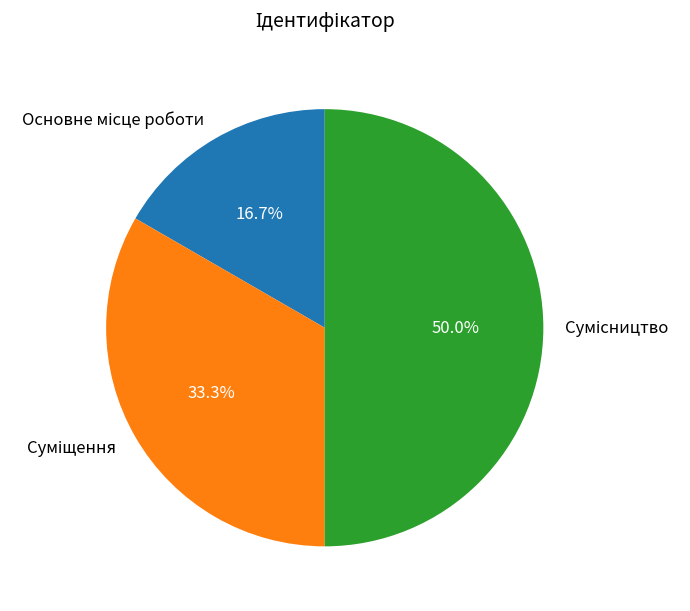

The Основне місце роботи slice represents 17% of the pie. True or false?

True